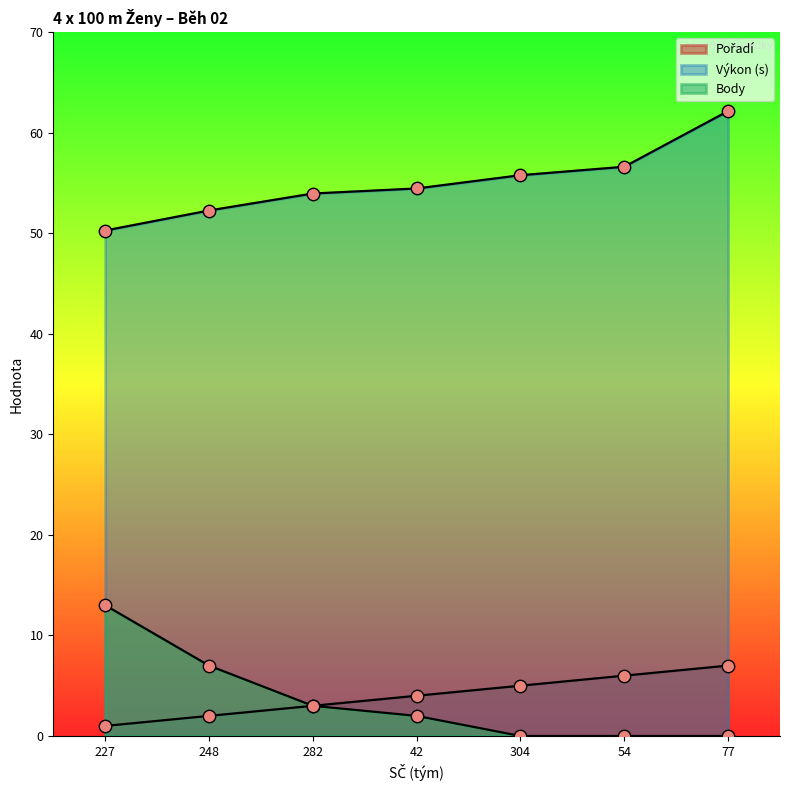

Which series has the largest total across all categories?

Výkon